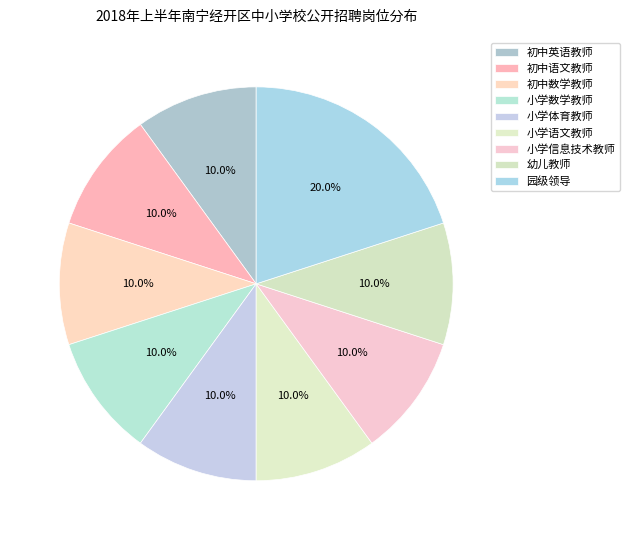

What is the largest slice in the pie chart?

园级领导